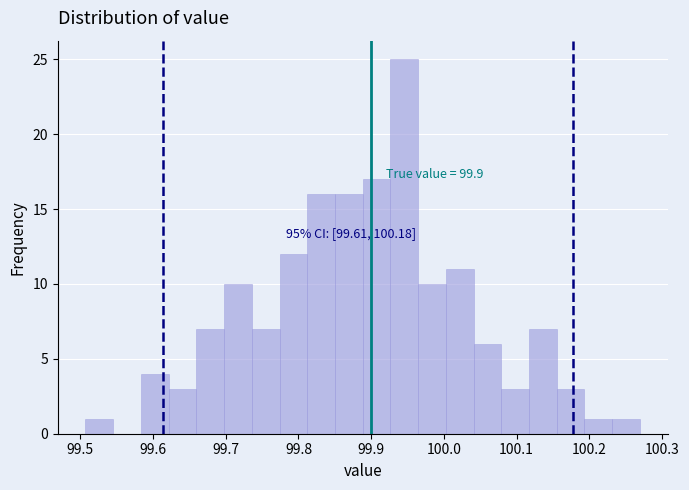

Around what value on the x-axis is the tallest bar? Give the approximate position of its centre, as read against the axis.

99.95